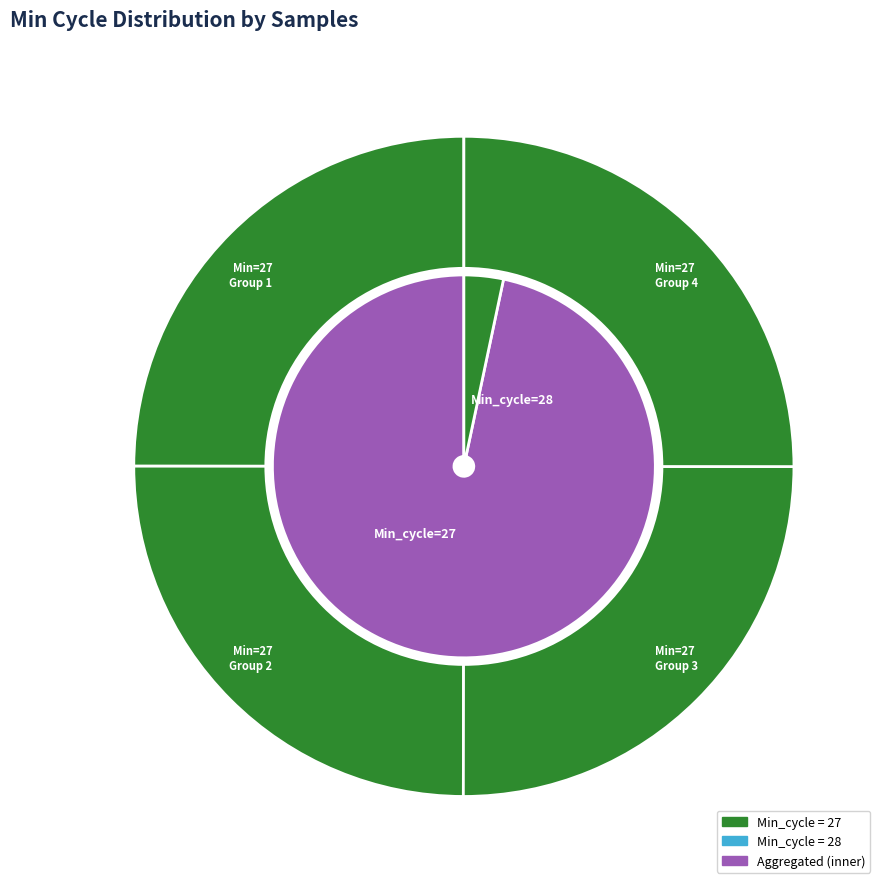

Does 27 account for over 50% of the chart?

No